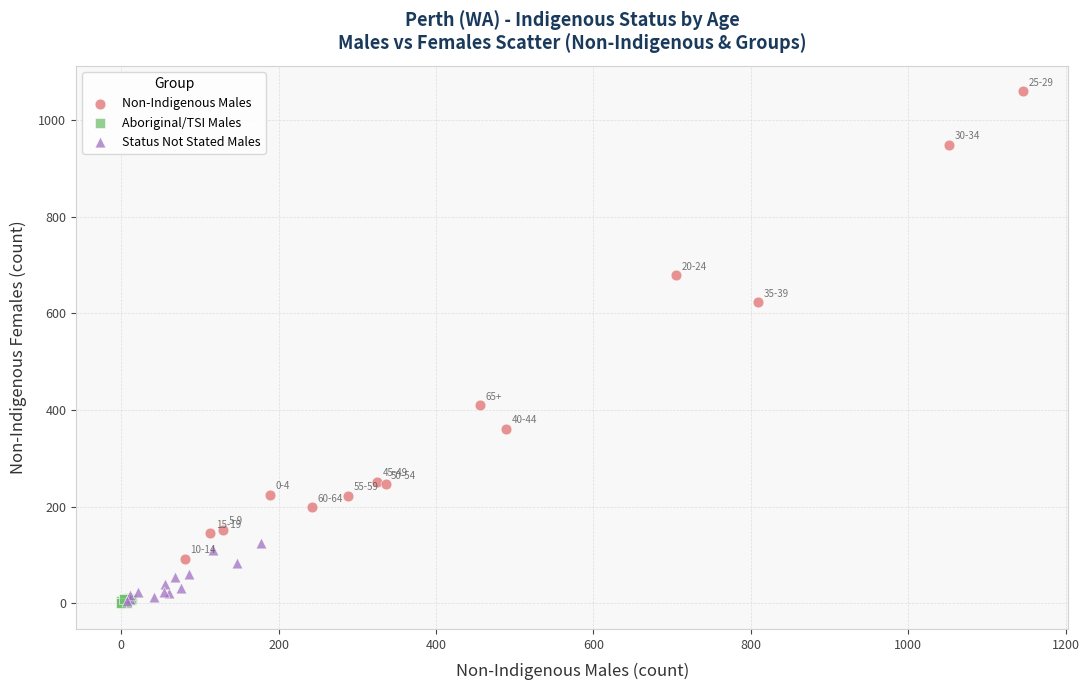

What are all the series names shown in the legend?

Non-Indigenous Males, Aboriginal/TSI Males, Status Not Stated Males